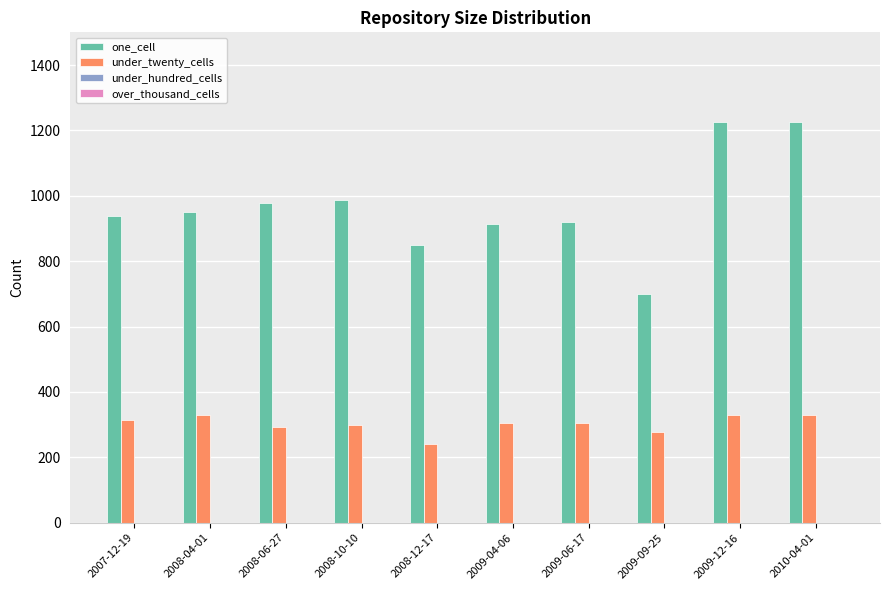

At which category does the chart reach its minimum across all series?

2008-12-17